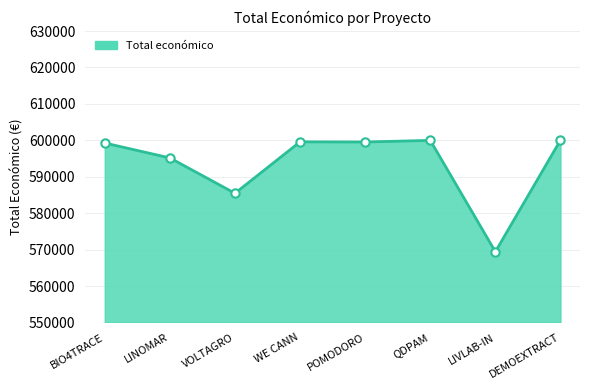

At which label is the value closest to 584729?

VOLTAGRO